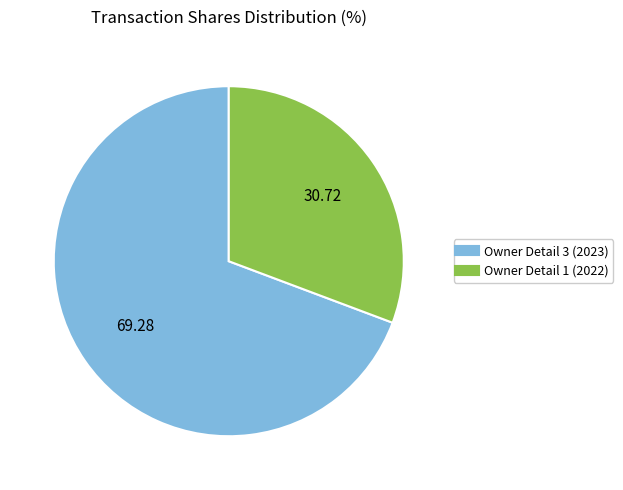

Is there any slice that represents more than half of the pie?

Yes